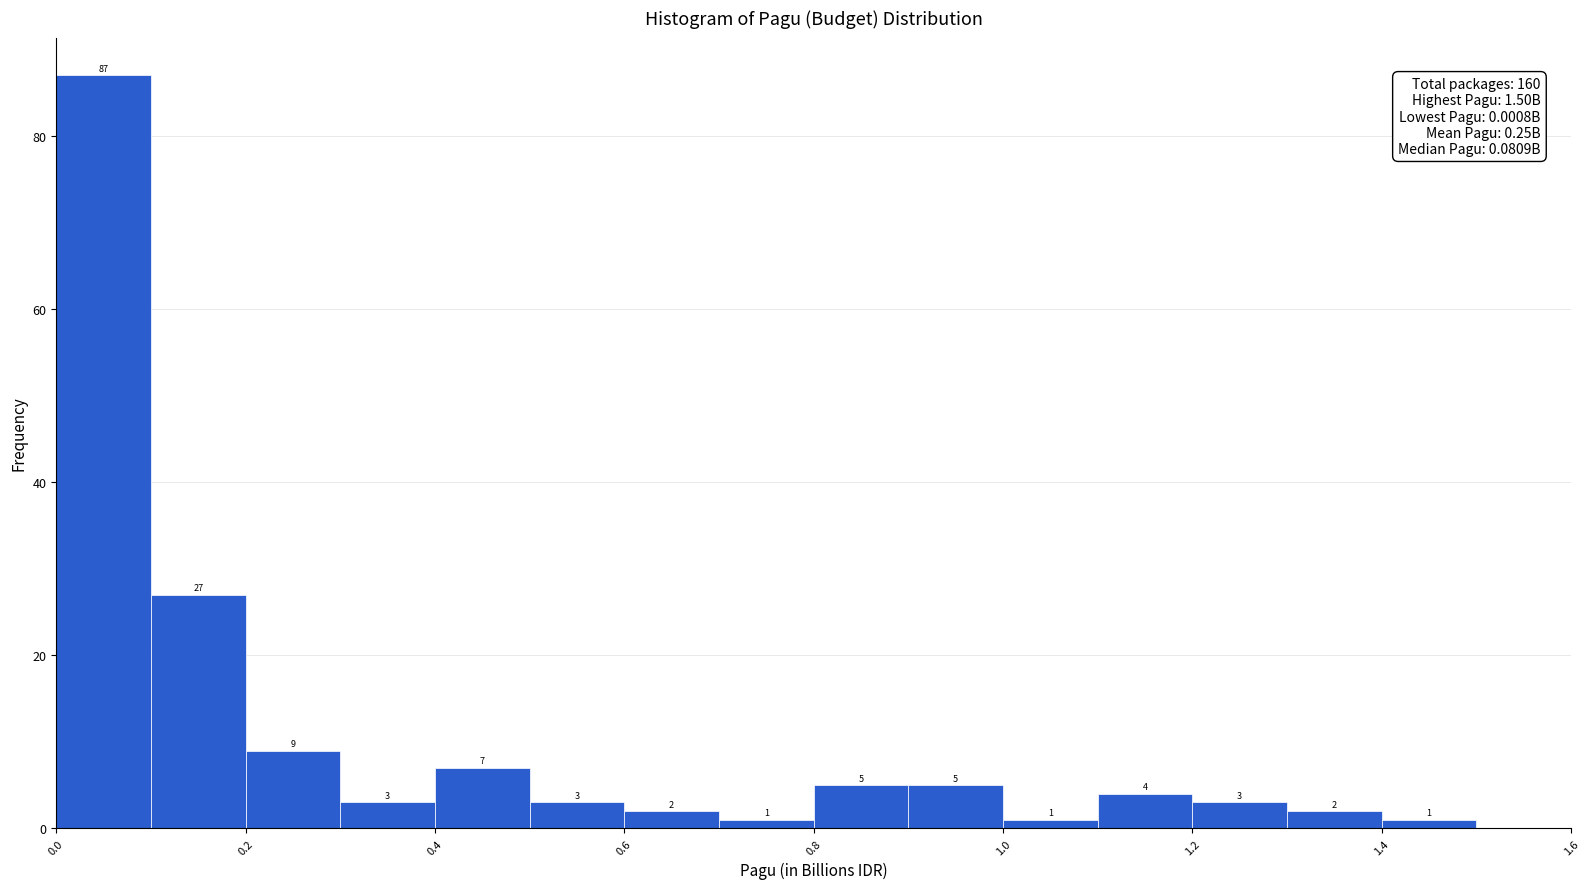

Reading left to right, transcribe this chart: for each bar, give the range it covers on the x-axis and its height.

0.0 to 0.1: 87
0.1 to 0.2: 27
0.2 to 0.3: 9
0.3 to 0.4: 3
0.4 to 0.5: 7
0.5 to 0.6: 3
0.6 to 0.7: 2
0.7 to 0.8: 1
0.8 to 0.9: 5
0.9 to 1.0: 5
1.0 to 1.1: 1
1.1 to 1.2: 4
1.2 to 1.3: 3
1.3 to 1.4: 2
1.4 to 1.5: 1